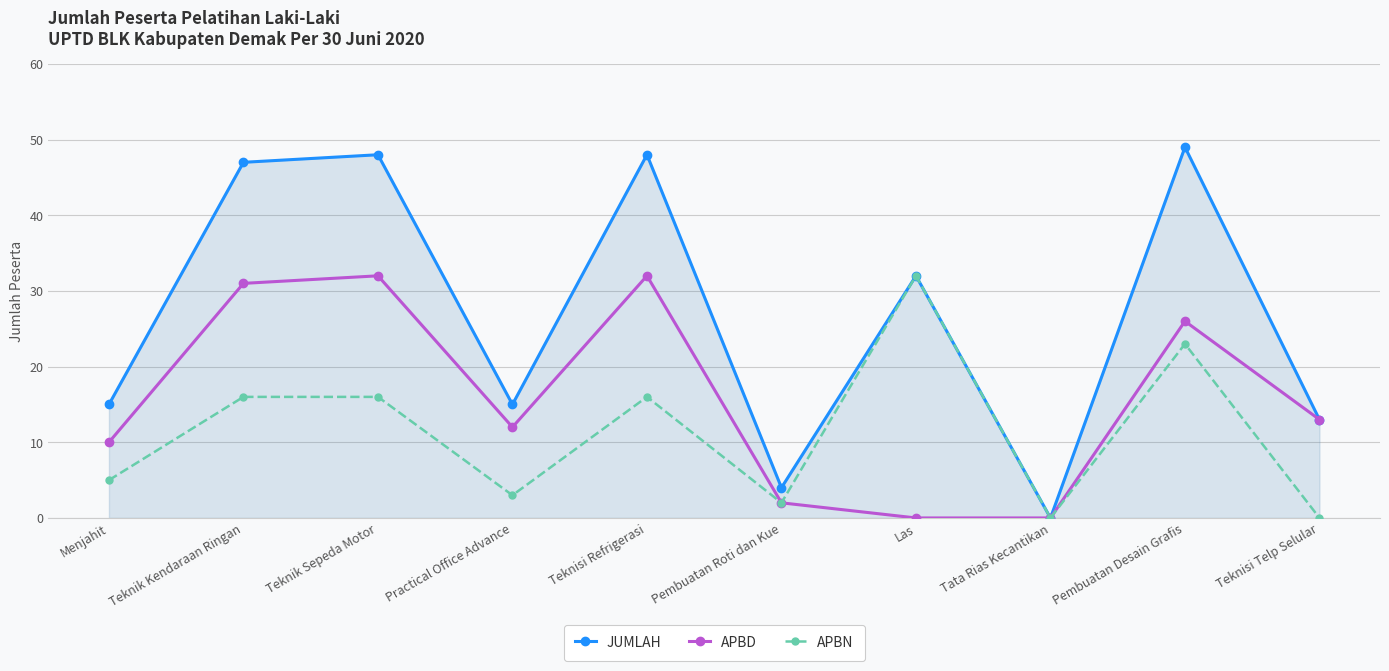

What are all the series names shown in the legend?

JUMLAH, APBD, APBN